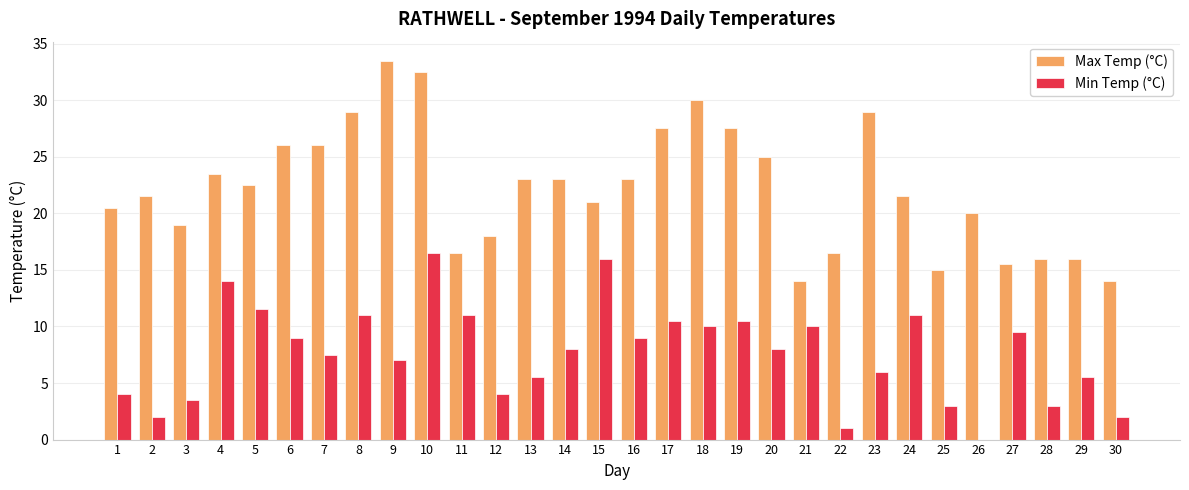

Reading left to right, list all the values displayed in this chart.

Max Temp (°C): 20.5	21.5	19.0	23.5	22.5	26.0	26.0	29.0	33.5	32.5	16.5	18.0	23.0	23.0	21.0	23.0	27.5	30.0	27.5	25.0	14.0	16.5	29.0	21.5	15.0	20.0	15.5	16.0	16.0	14.0
Min Temp (°C): 4.0	2.0	3.5	14.0	11.5	9.0	7.5	11.0	7.0	16.5	11.0	4.0	5.5	8.0	16.0	9.0	10.5	10.0	10.5	8.0	10.0	1.0	6.0	11.0	3.0	0.0	9.5	3.0	5.5	2.0